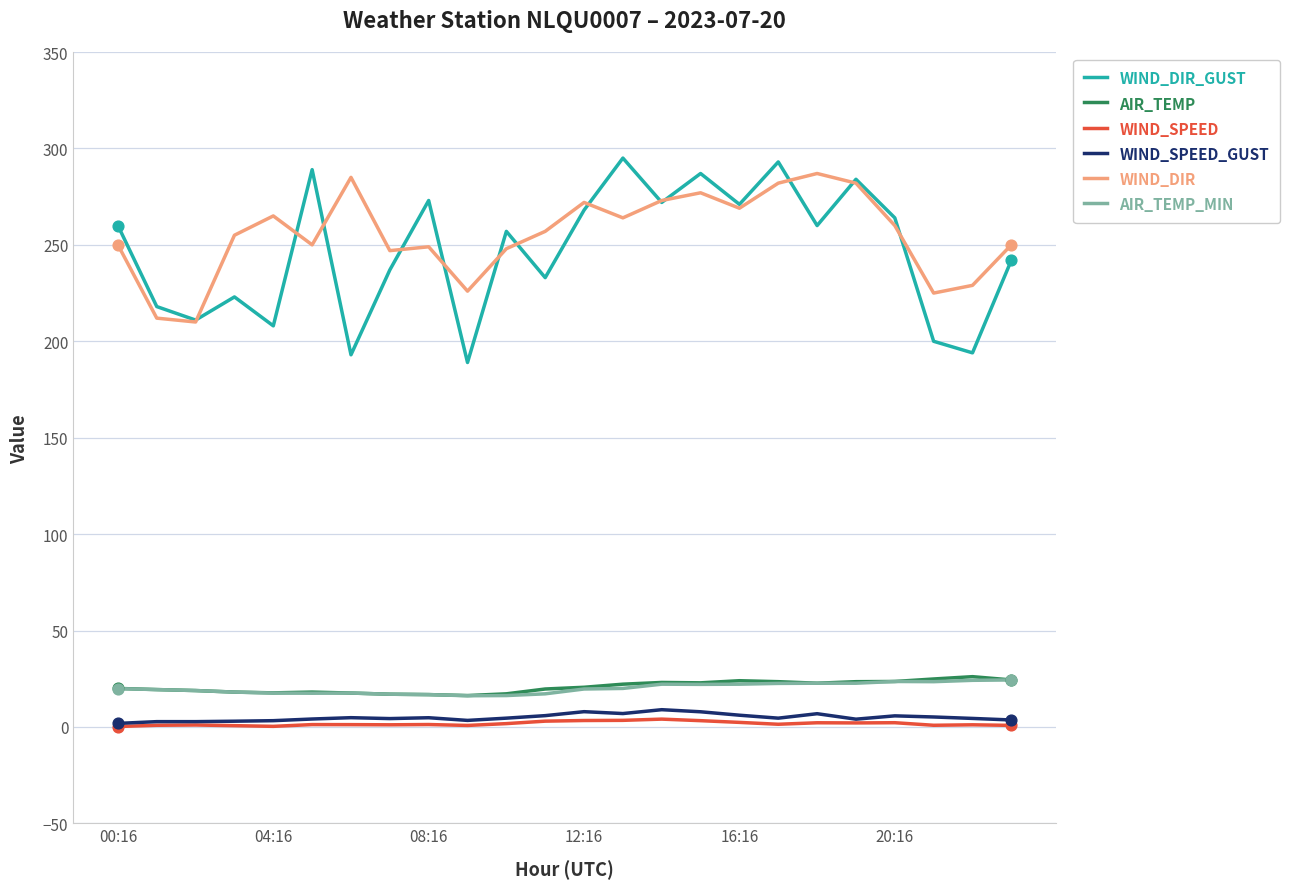

Which series has the largest range (max minus min)?

WIND_DIR_GUST